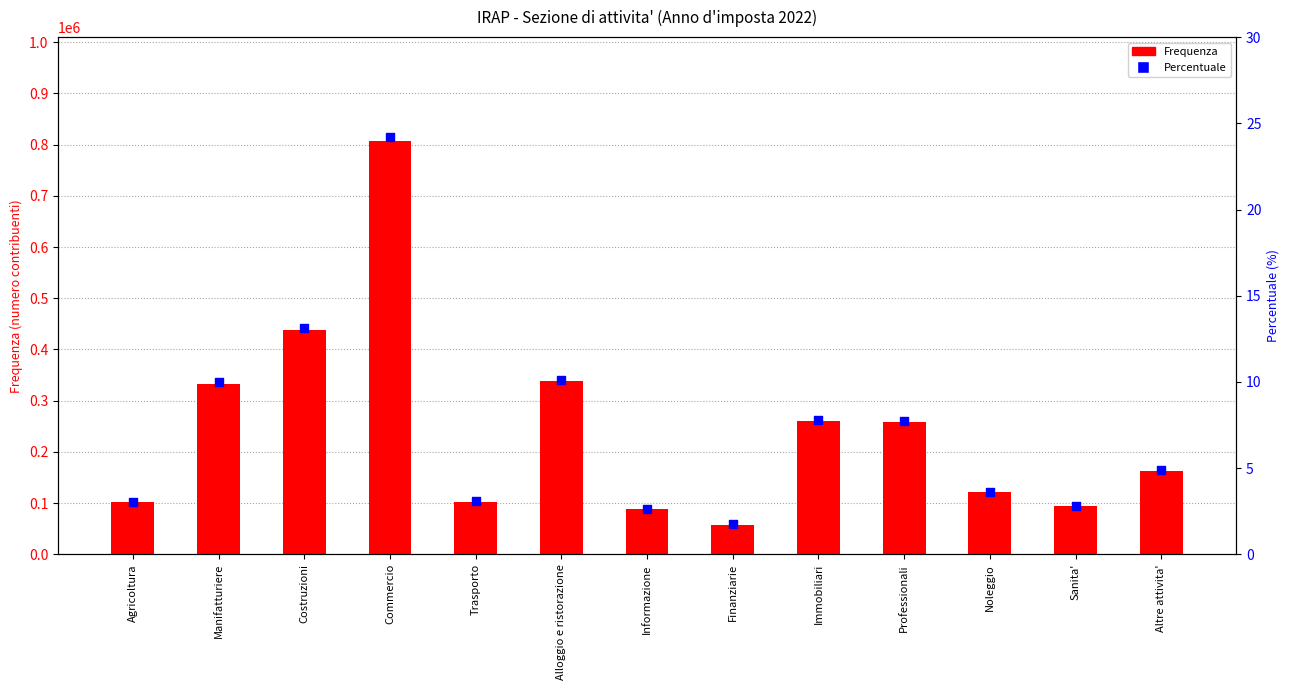

Which series has the largest total across all categories?

Frequenza